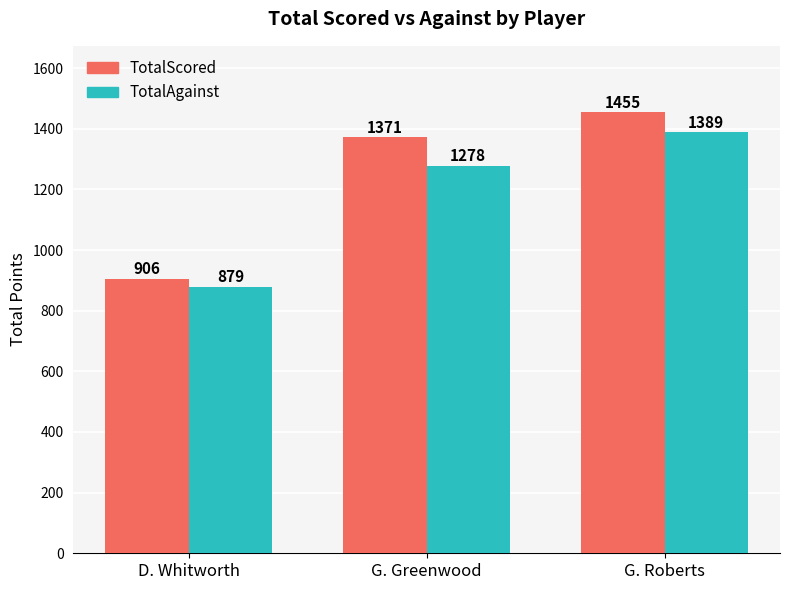

How many series are shown in this chart?

2